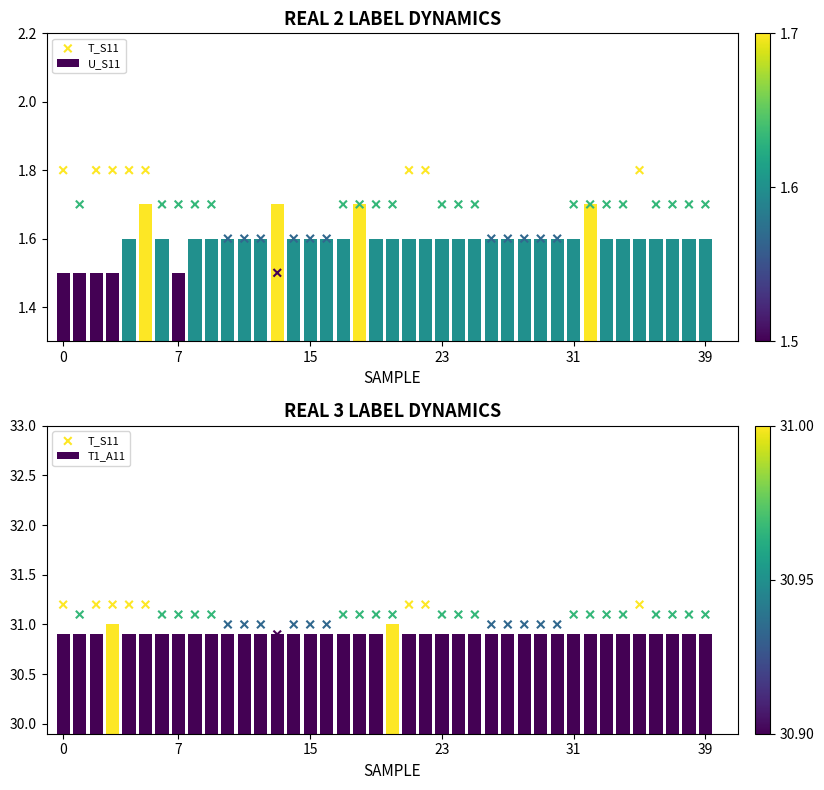

What is the highest value of the T1_A11 series?

31.0